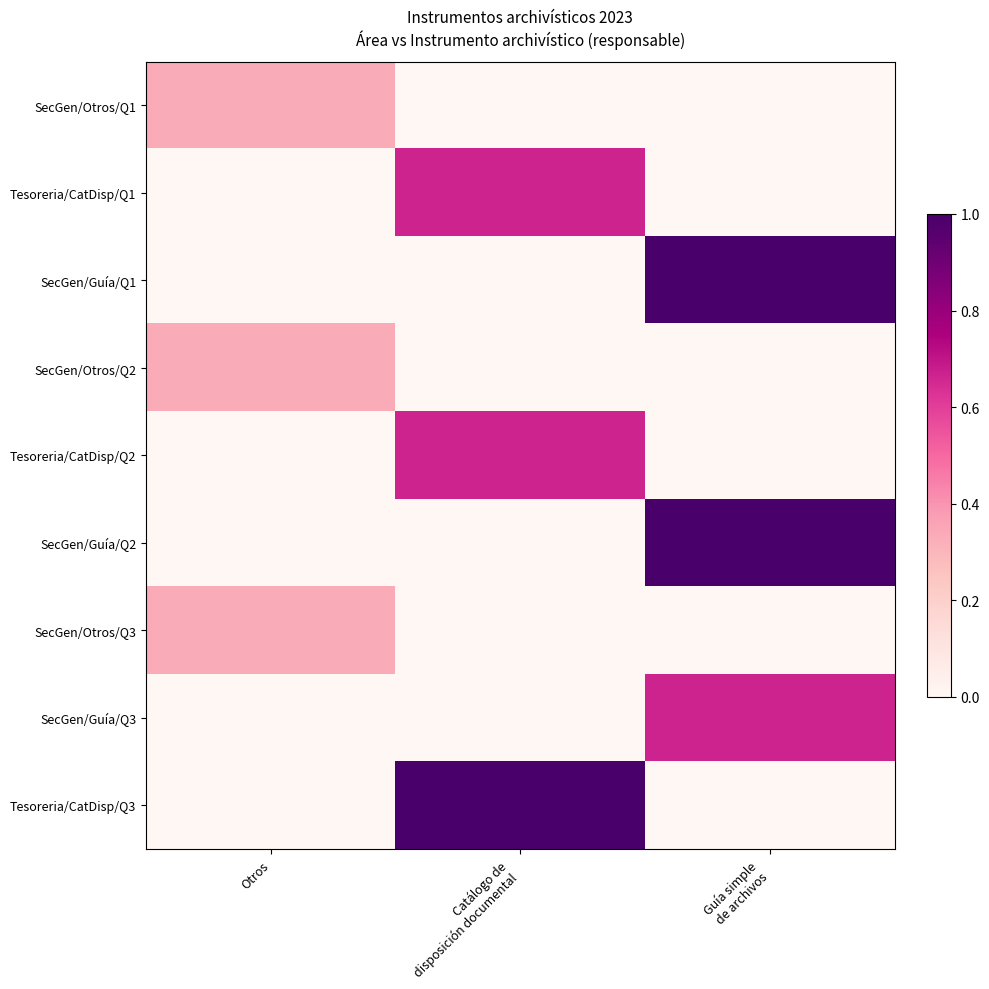

List the series in order of their peak value, highest first.

SecGen/Guía/Q1, SecGen/Guía/Q2, Tesoreria/CatDisp/Q3, Tesoreria/CatDisp/Q1, Tesoreria/CatDisp/Q2, SecGen/Guía/Q3, SecGen/Otros/Q1, SecGen/Otros/Q2, SecGen/Otros/Q3